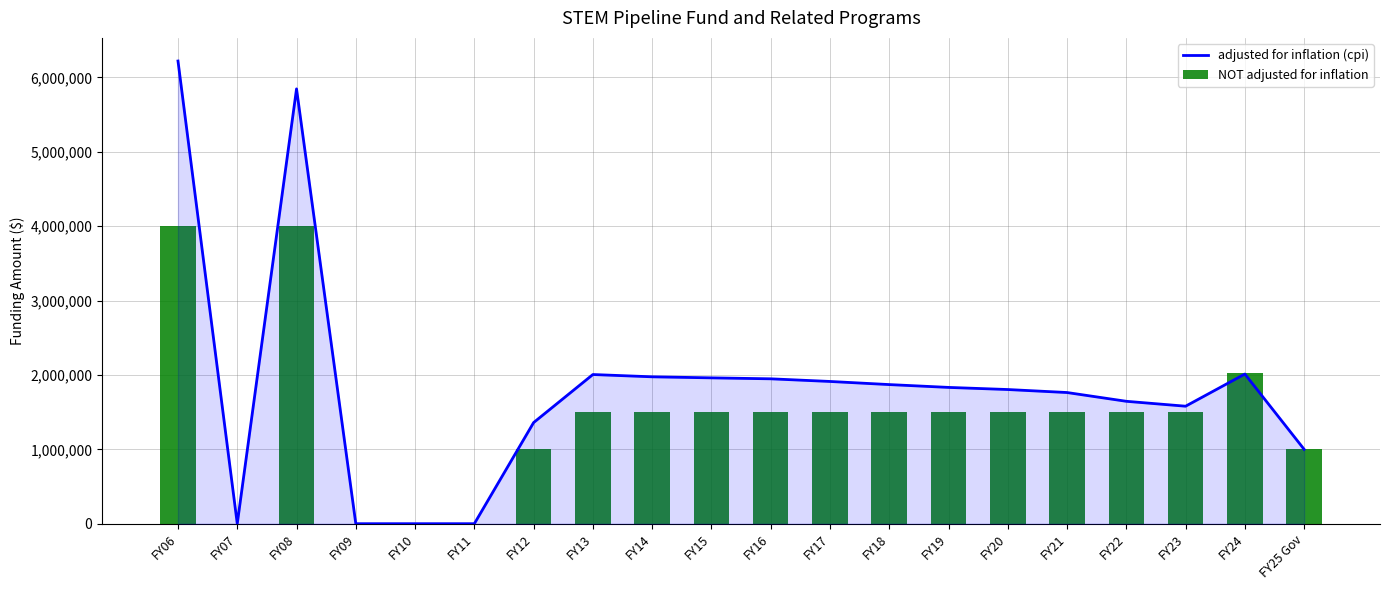

Reading left to right, what are all the values shown in this chart?

adjusted for inflation (cpi): 6220930	0	5846462	0	0	0	1359683	2005720	1974990	1960959	1948016	1912436	1870506	1832515	1804003	1763634	1645739	1579785	2012211	1000000
NOT adjusted for inflation: 4000000	0	4000000	0	0	0	1000000	1500000	1500000	1500000	1500000	1500000	1500000	1500000	1500000	1500000	1500000	1500000	2030000	1000000